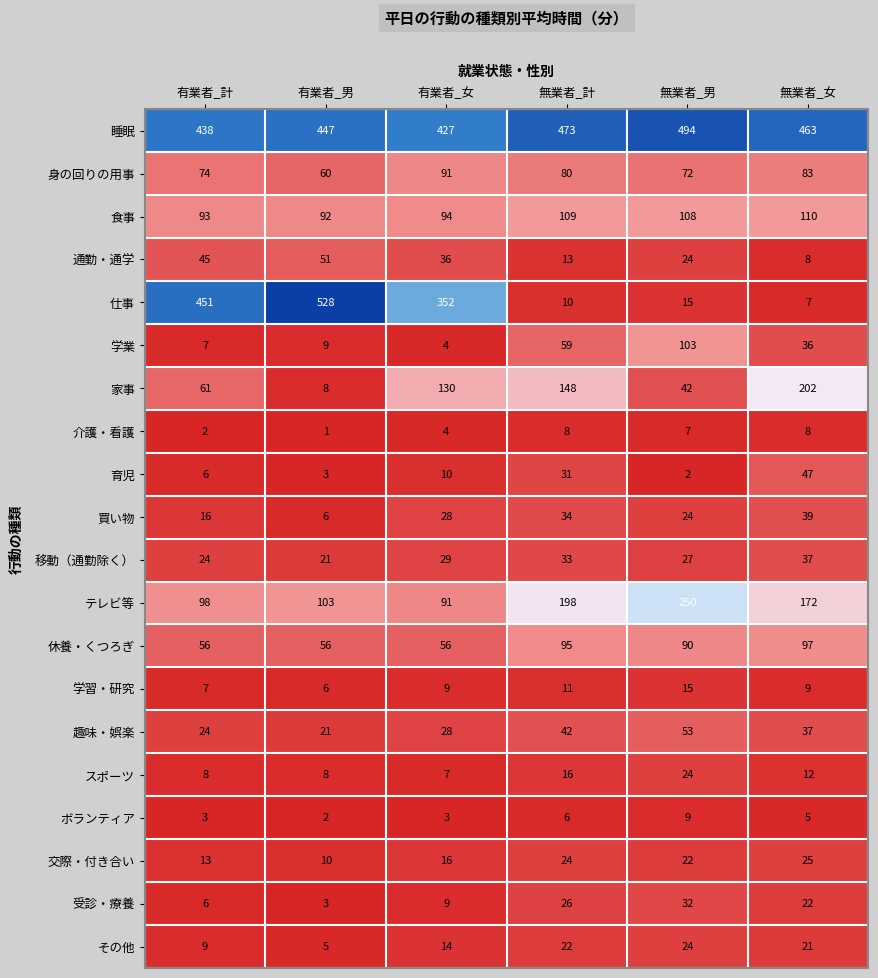

Is it true that 休養・くつろぎ equals 56 at 有業者_女?

True